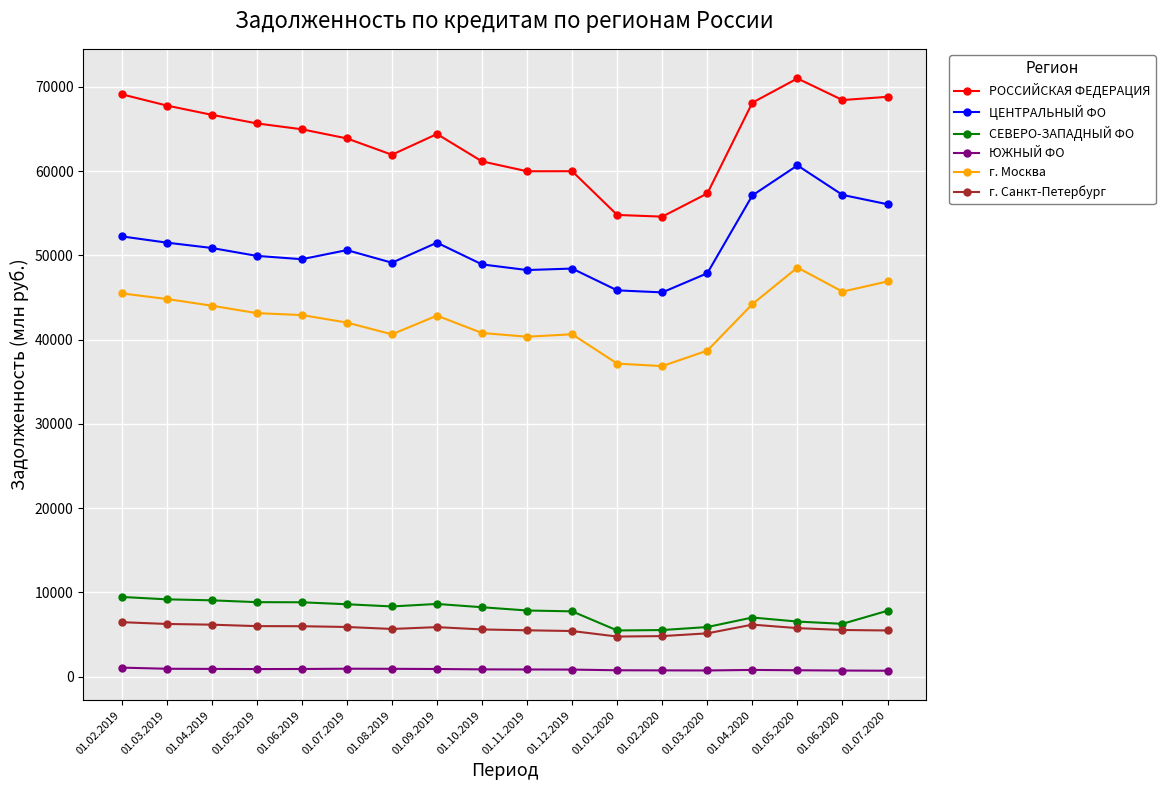

What is the maximum value shown in the chart?

71005